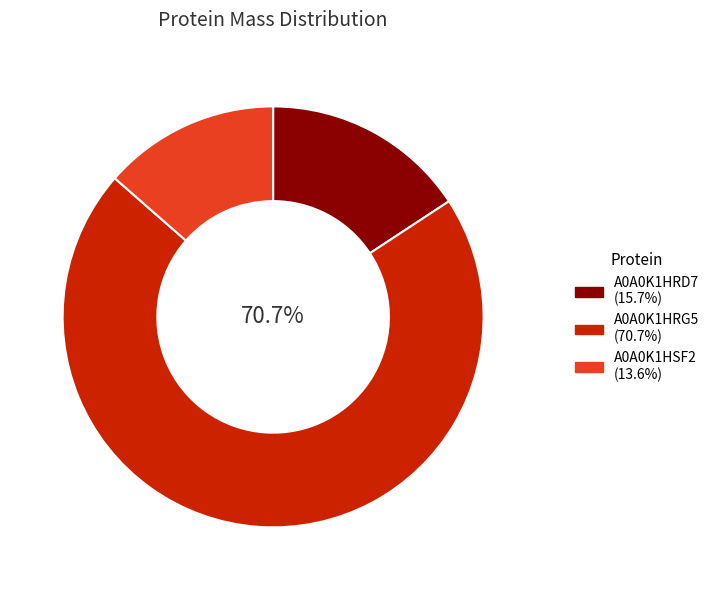

Count the number of slices in the pie.

3